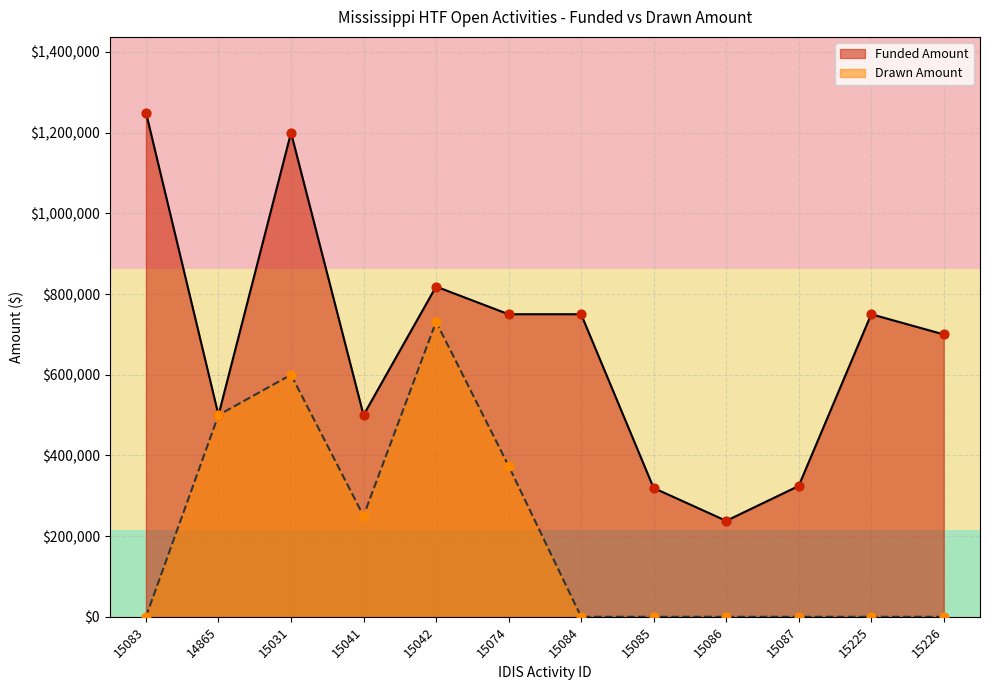

Which series contains the highest Y value?

Funded Amount